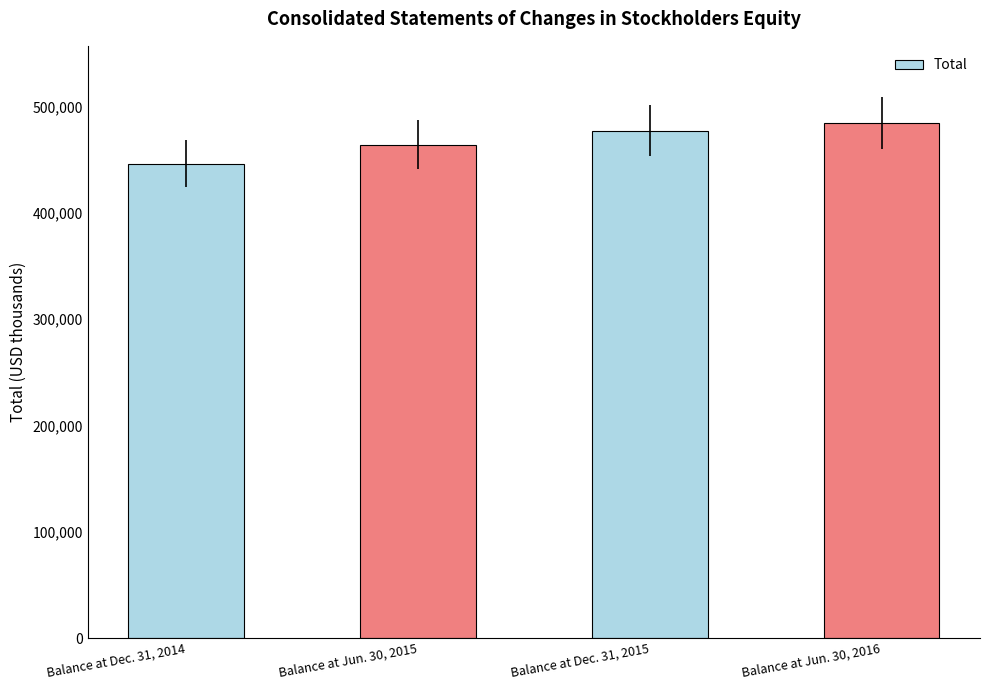

The chart shows a value of 477344 at Balance at Dec. 31, 2015. True or false?

True